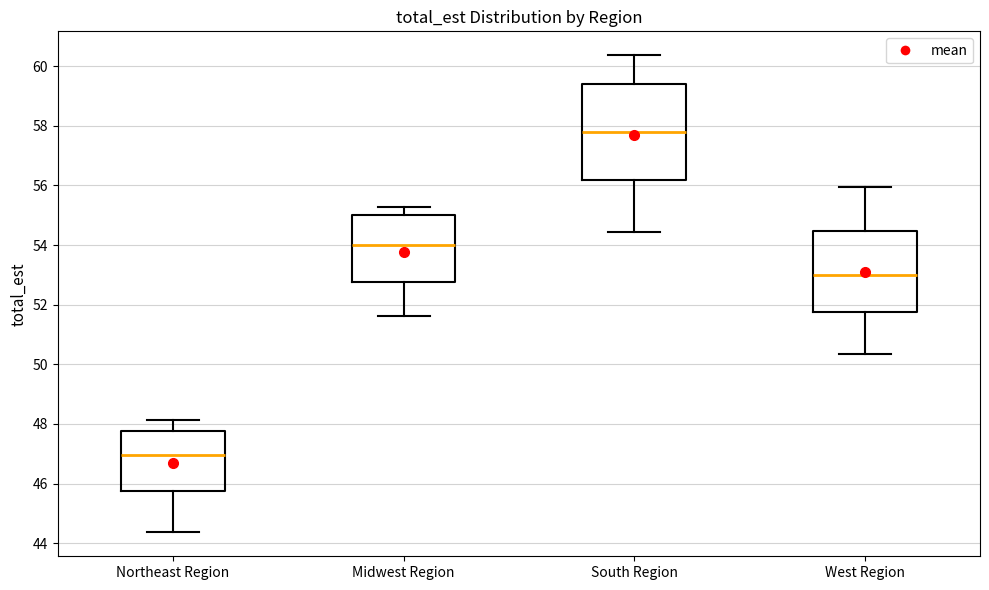

Which box is the tallest, from its lower edge to its upper edge?

South Region